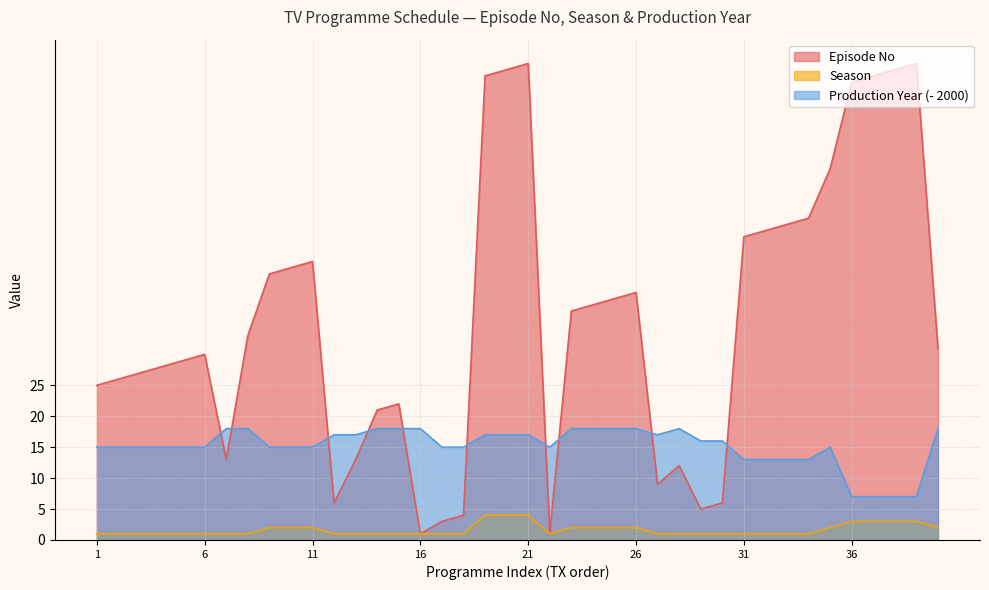

What is the maximum value shown in the chart?

77